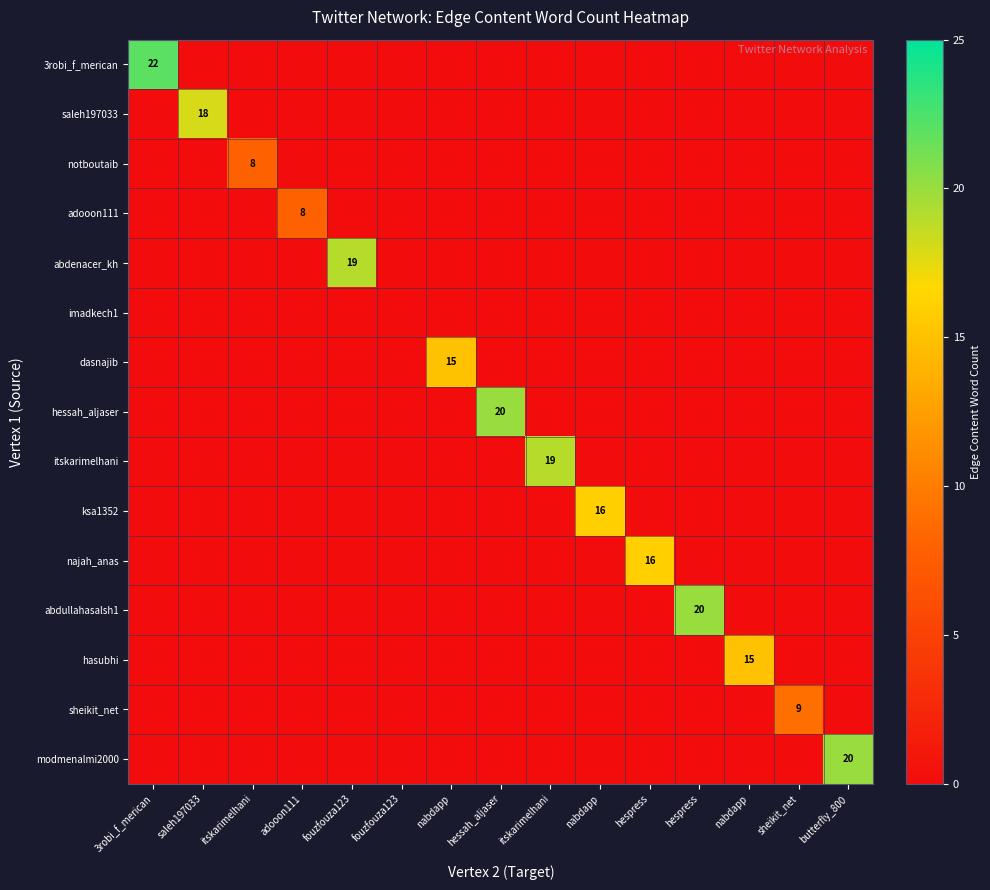

The najah_anas series shows 0 at 3robi_f_merican. True or false?

True